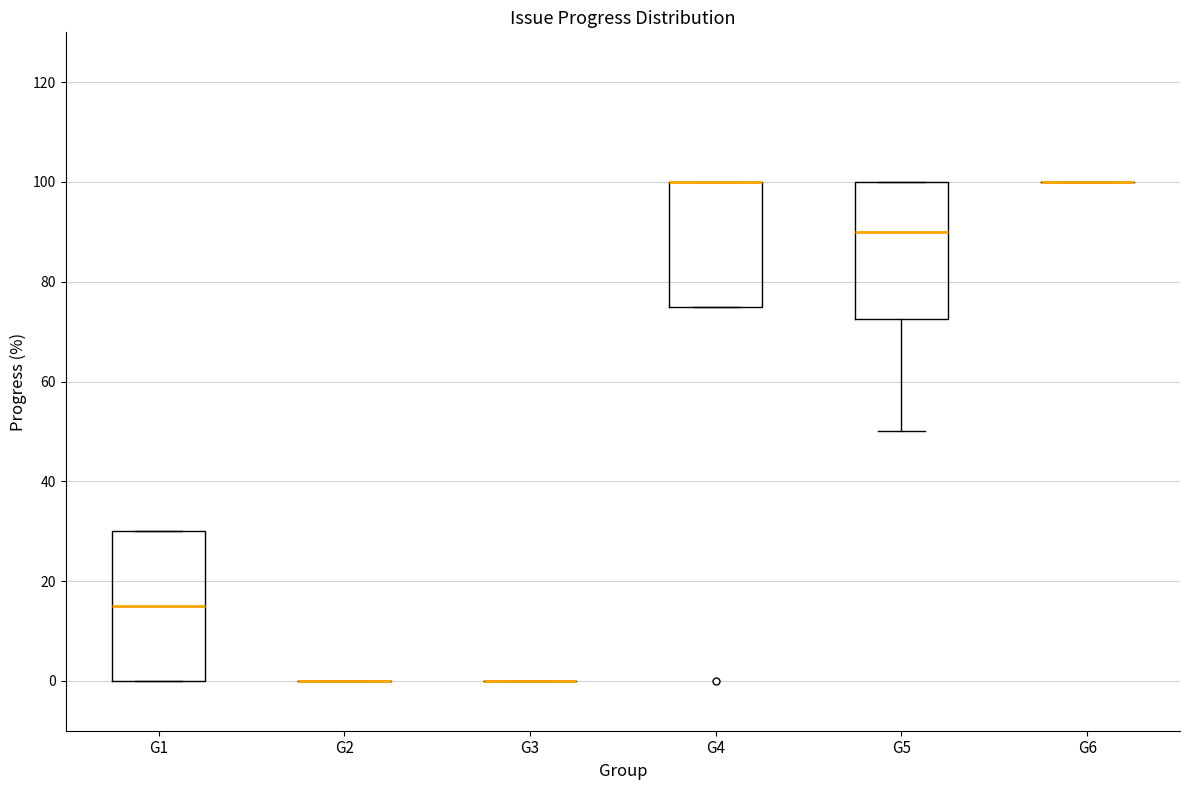

Comparing the boxes themselves (not the whiskers), which one is the tallest?

G1